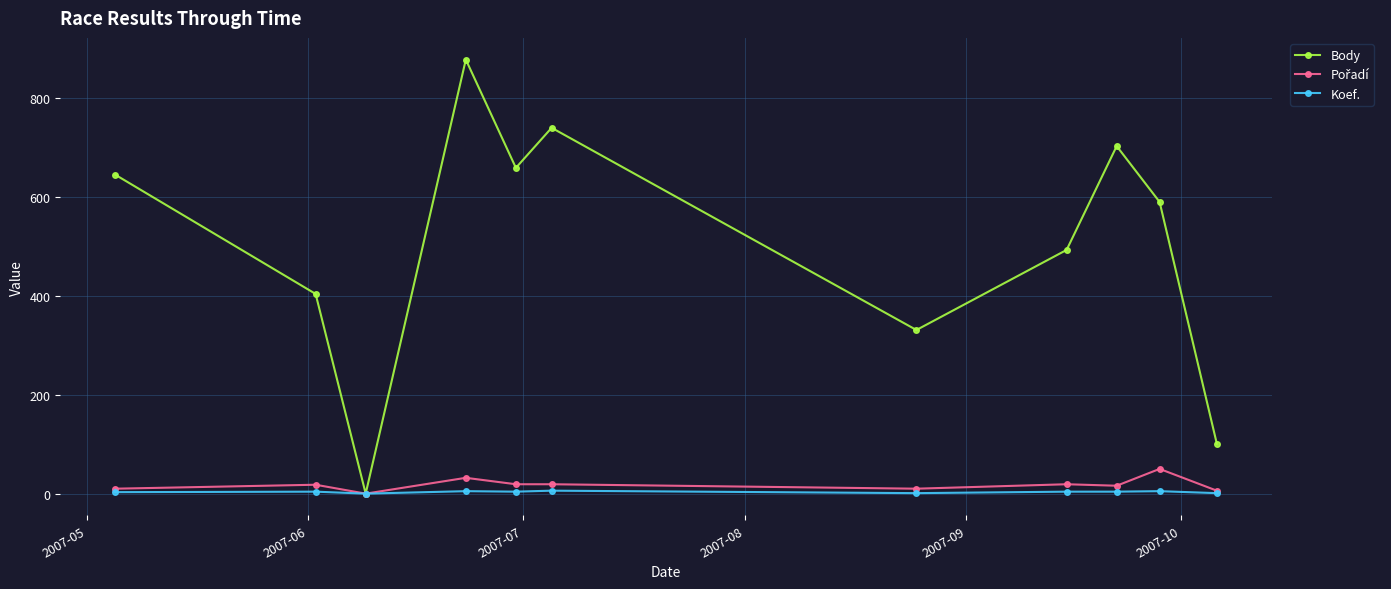

What is the greatest value displayed?

878